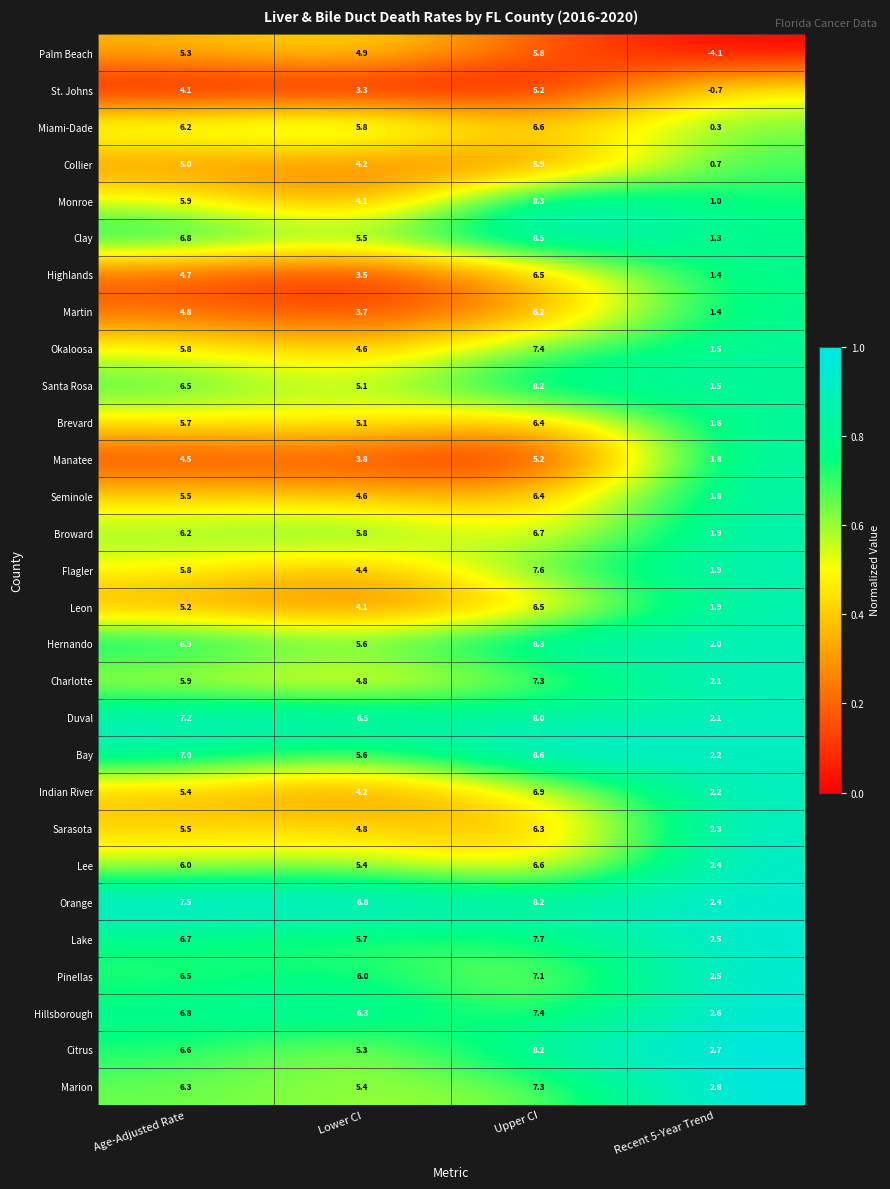

How many series are shown in this chart?

29